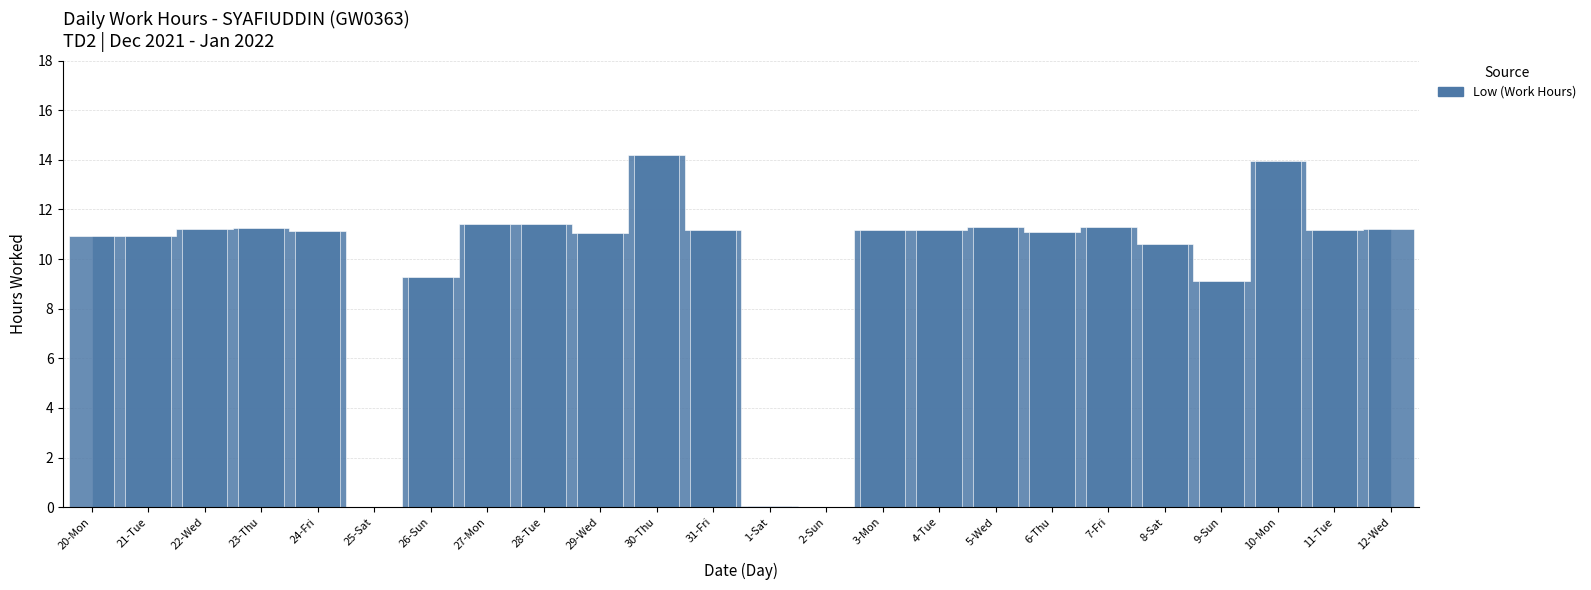

The value at 12-Wed is 2.8. True or false?

False